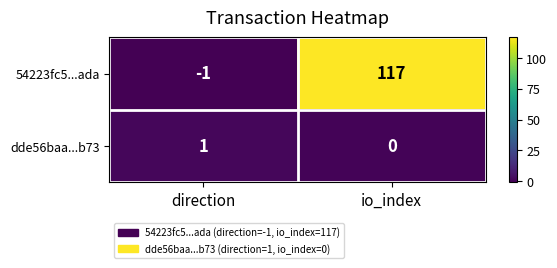

What is the spread (max minus min) of values at io_index?

117